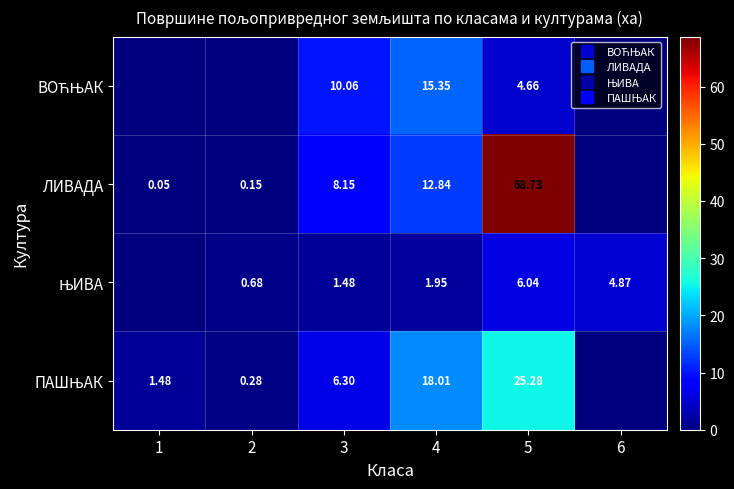

Which series has the widest spread of values?

ЛИВАДА